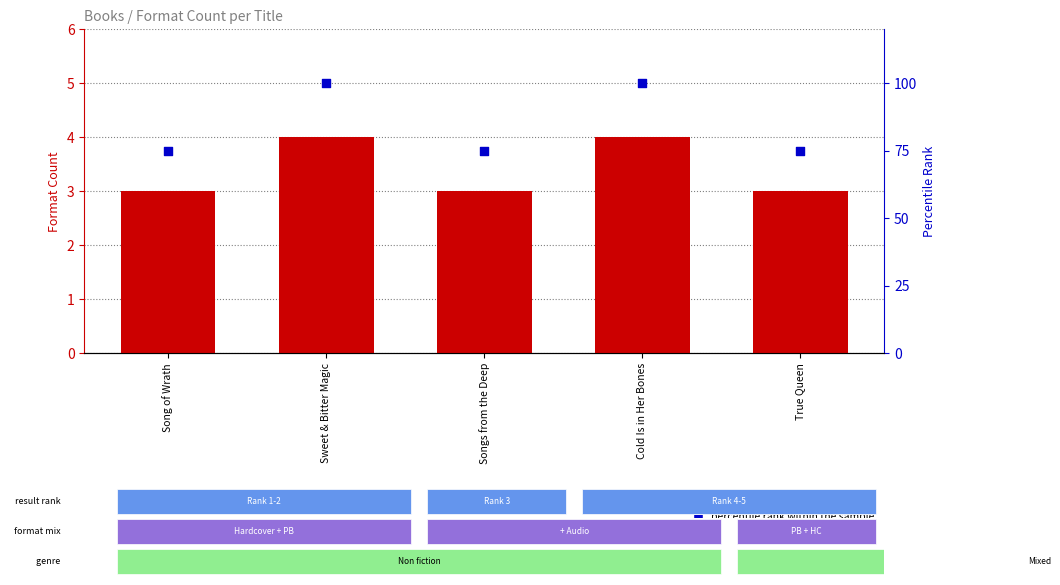

Is the value of count at Sweet & Bitter Magic greater than the value of percentile rank within the sample at Songs from the Deep?

No